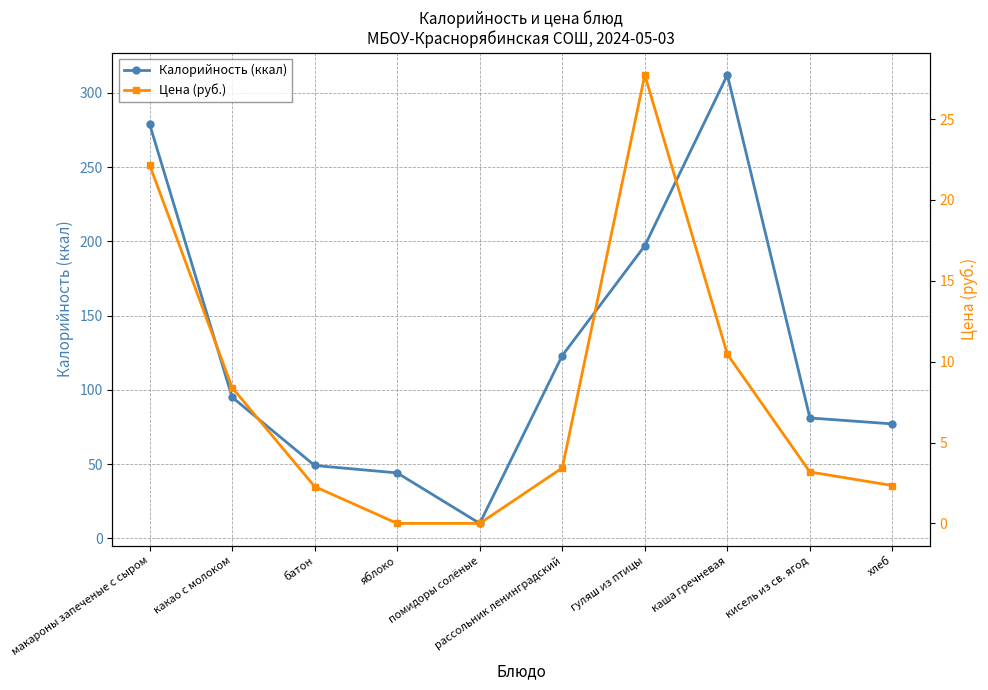

Which category has the highest value in the Калорийность (ккал) series?

каша гречневая